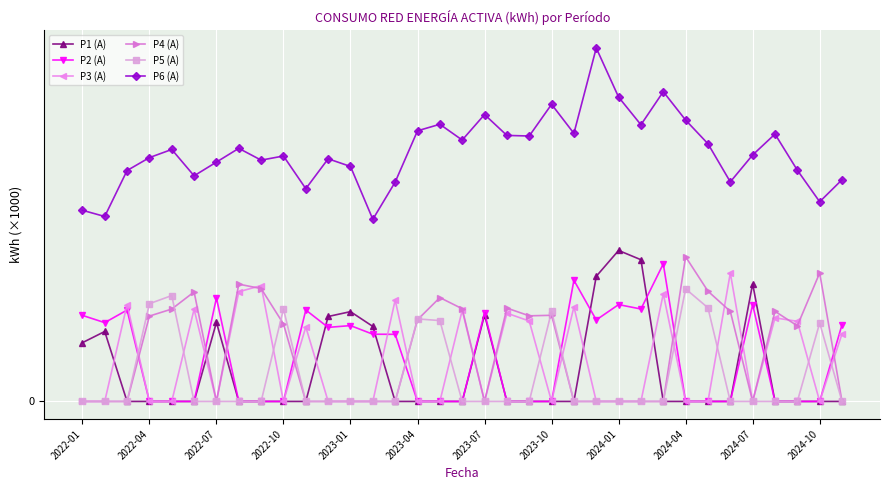

What is the sum of all P5 (A) values?

23.7